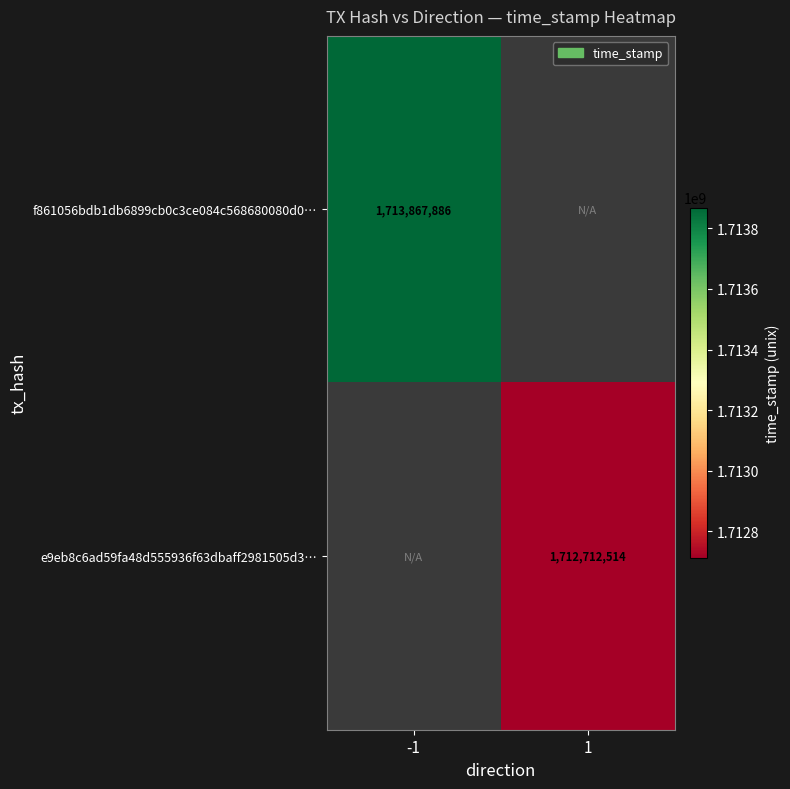

The e9eb8c6ad59fa48d555936f63dbaff2981505d3… series shows 1712712514 at 1. True or false?

True